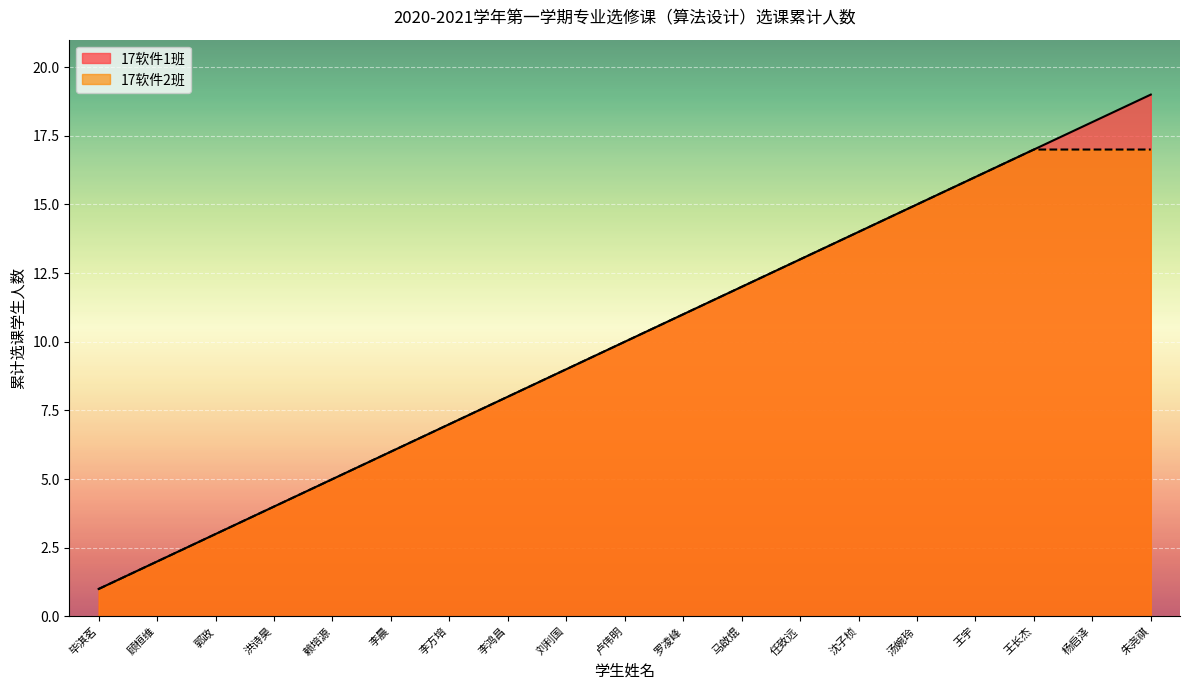

List the series in order of their peak value, lowest first.

17软件2班, 17软件1班